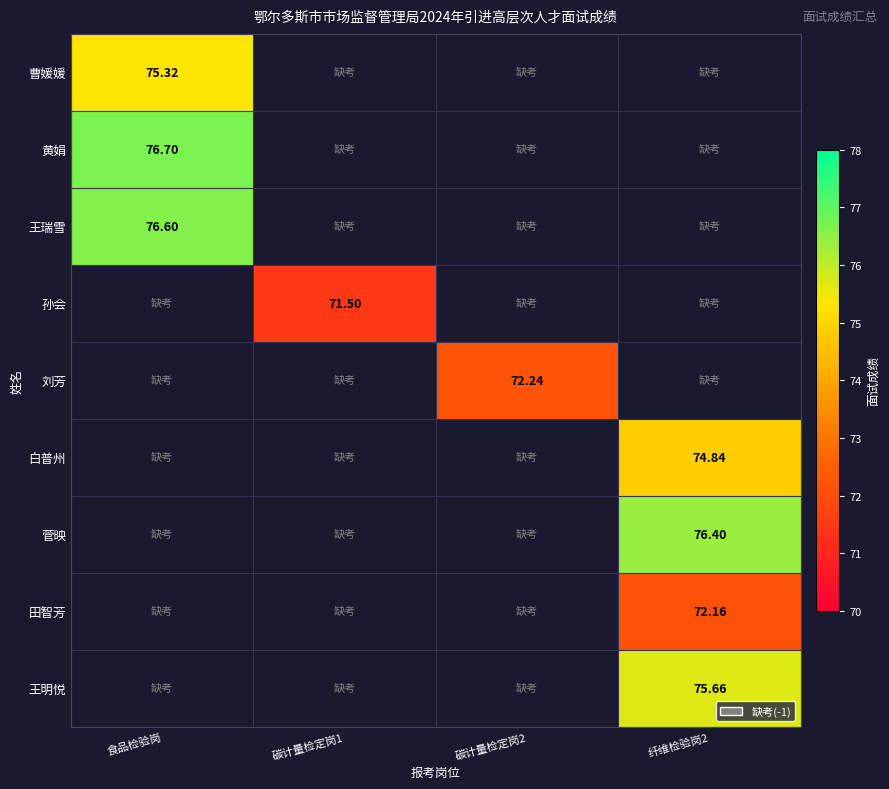

Which category has the highest value in the 孙会 series?

食品检验岗